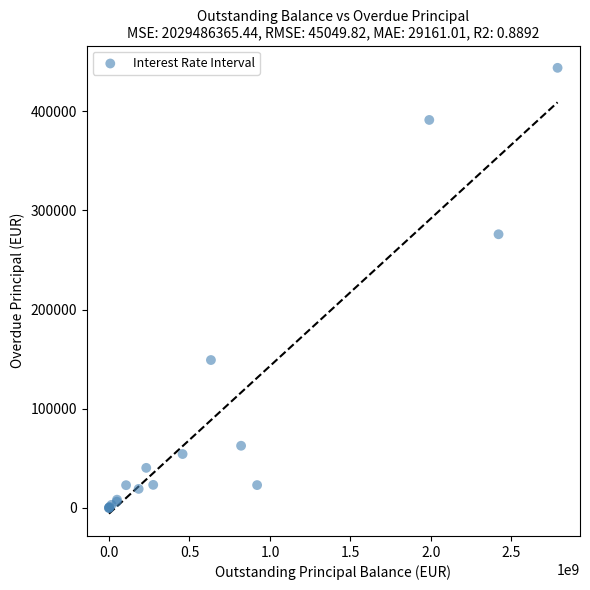

What Y value in the scatter plot is closest to 221809?

275852.8